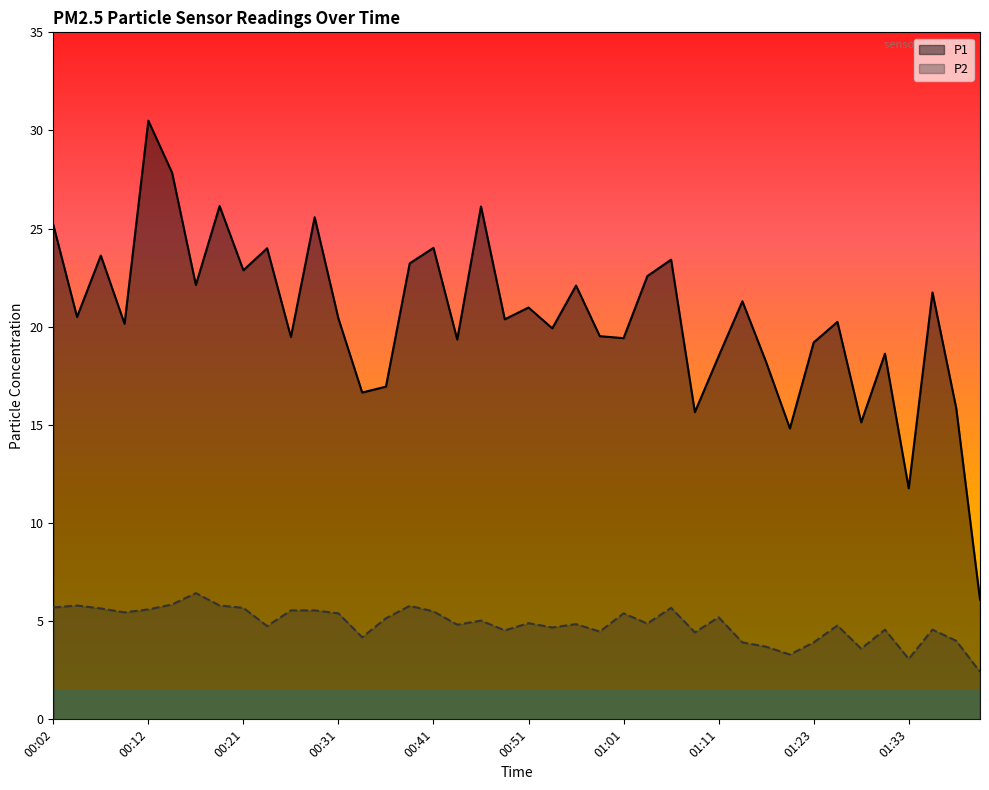

What is the difference between the maximum and minimum values in the P1 series?

24.4